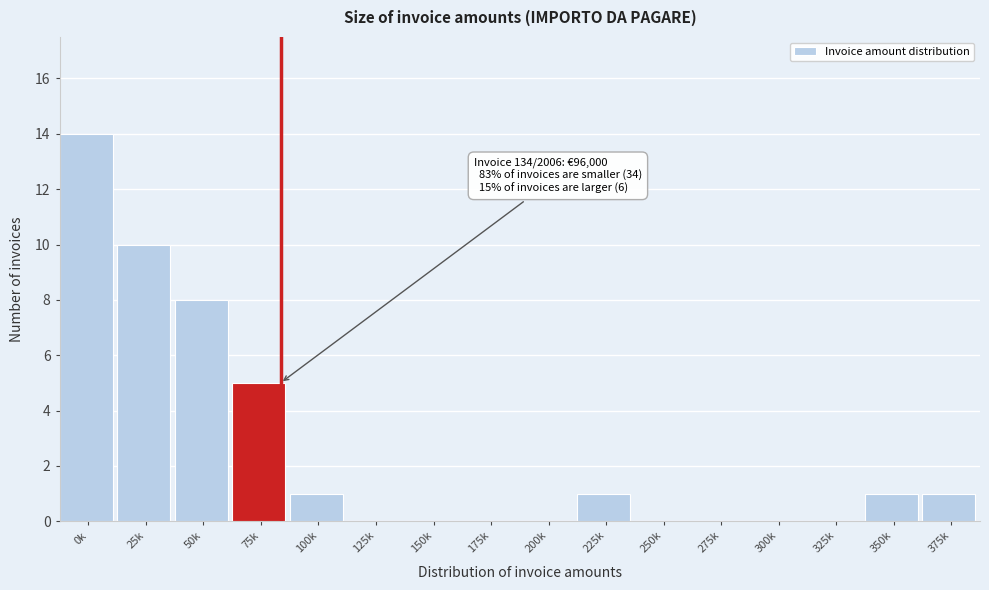

Reading left to right, what are all the values shown in this chart?

0k=14	25k=10	50k=8	75k=5	100k=1	125k=0	150k=0	175k=0	200k=0	225k=1	250k=0	275k=0	300k=0	325k=0	350k=1	375k=1